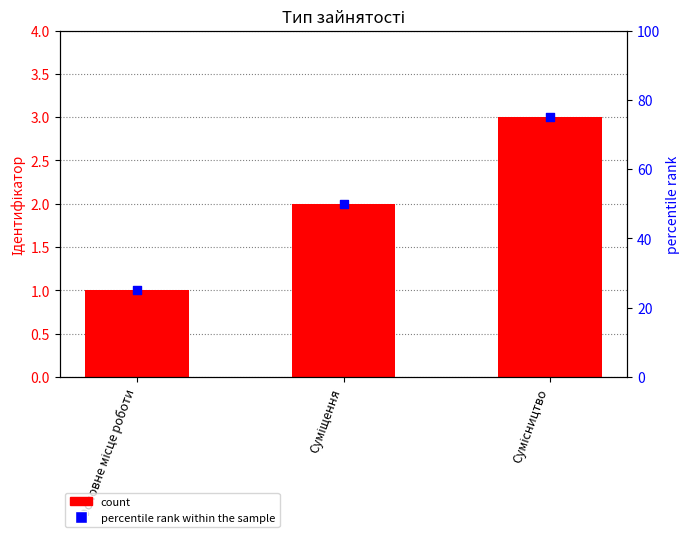

At which category is the sum across all series the highest?

Сумісництво